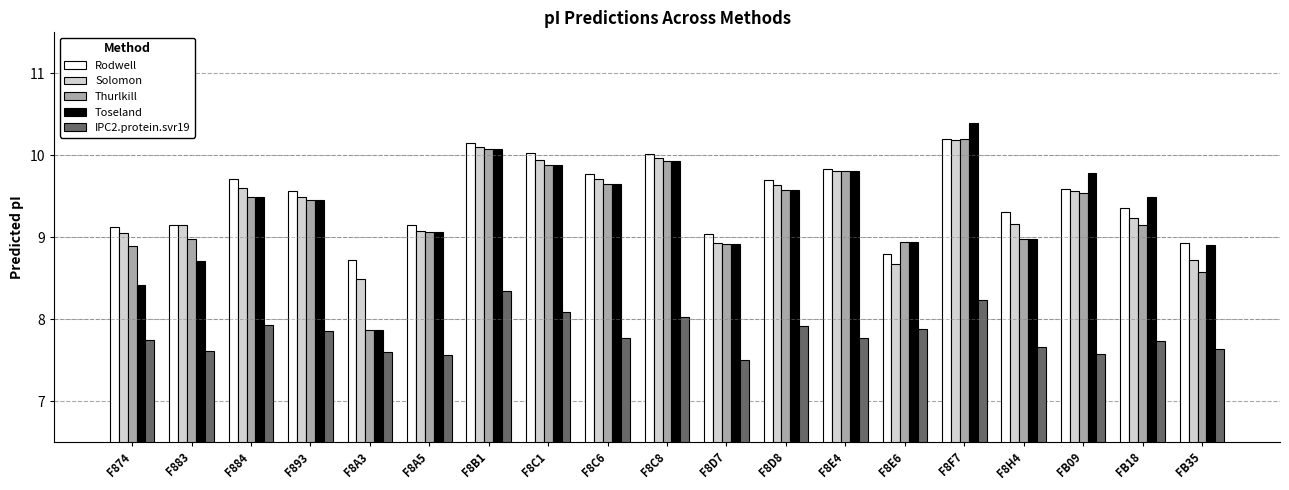

Between F8A3 and FB35, which series saw the biggest shift?

Toseland